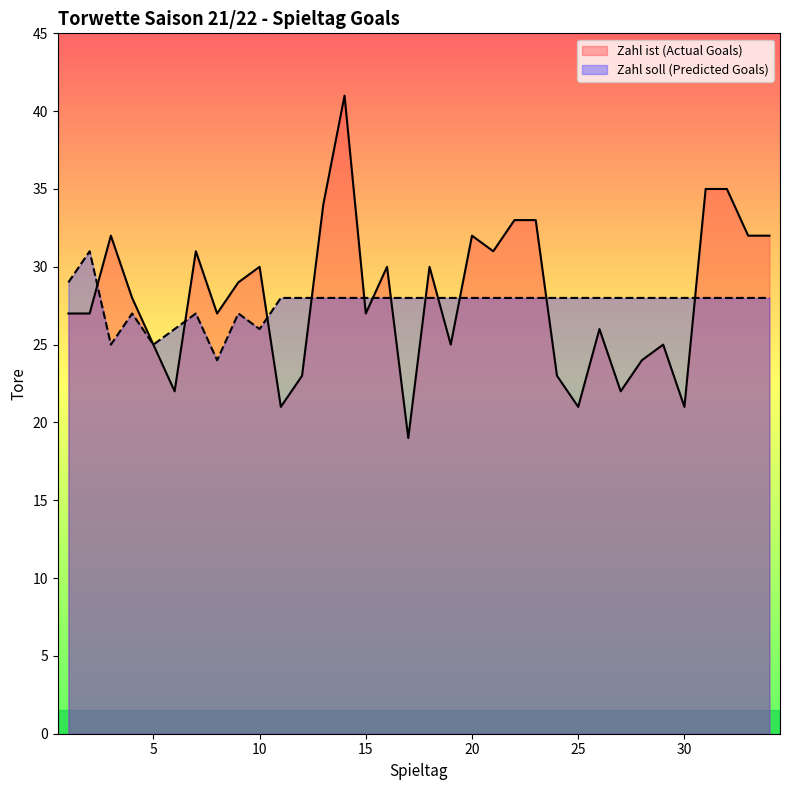

What is the average value of the Zahl ist (Actual Goals) series?

28